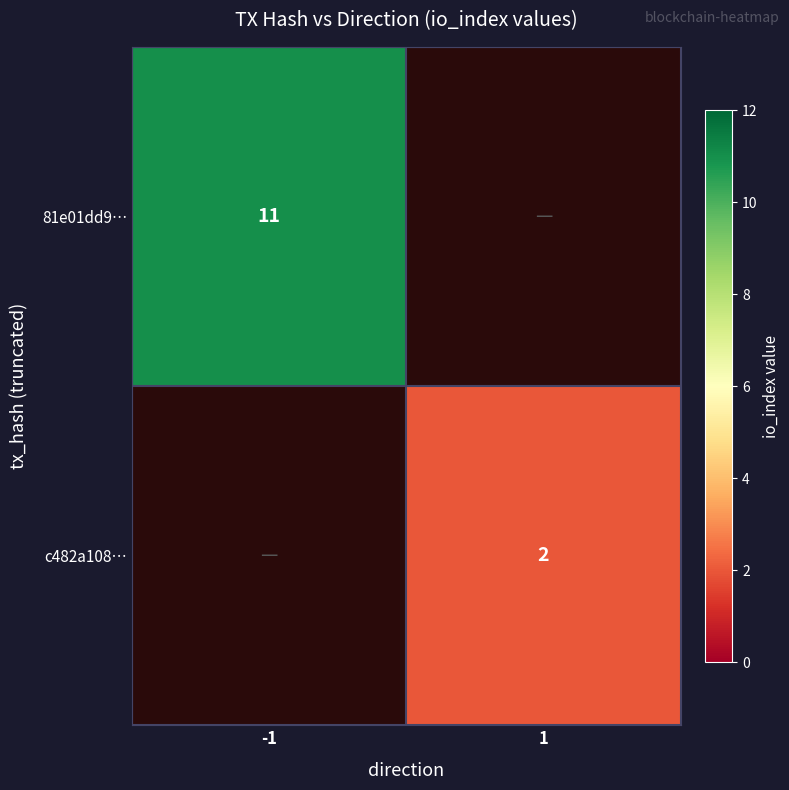

Between 1 and -1, which is larger?

-1